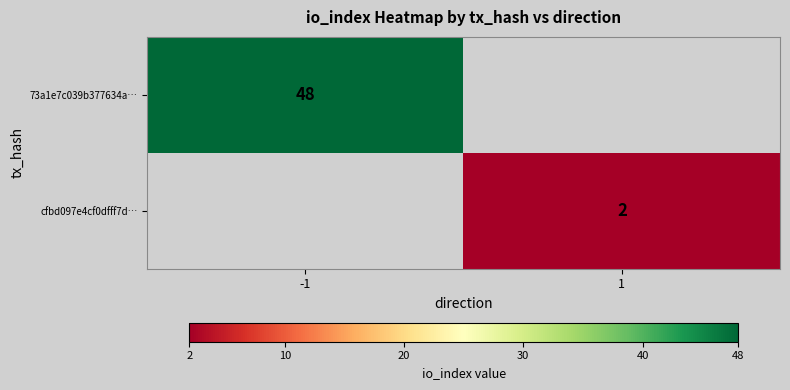

True or false: 73a1e7c039b377634a… has a value of 83 at -1.

False